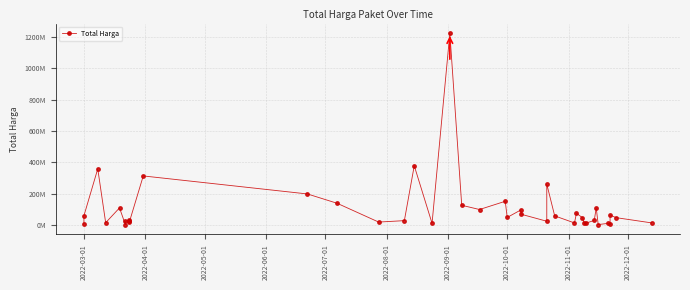

How many points are lower than both their immediate neighbors (excluding endpoints)?

12